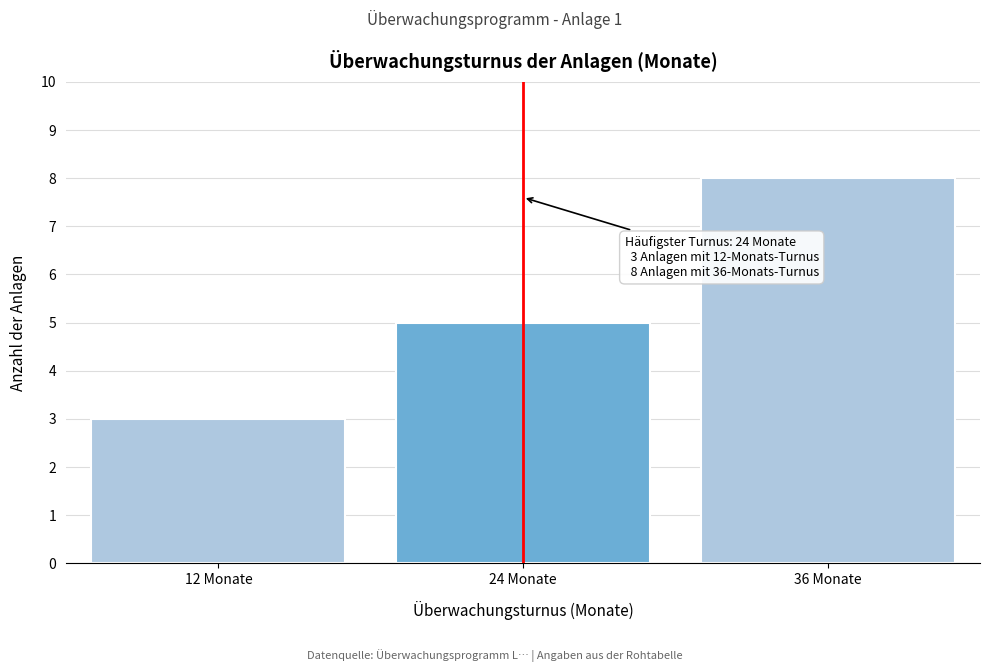

Reading right to left, list all the values displayed in this chart.

8	5	3